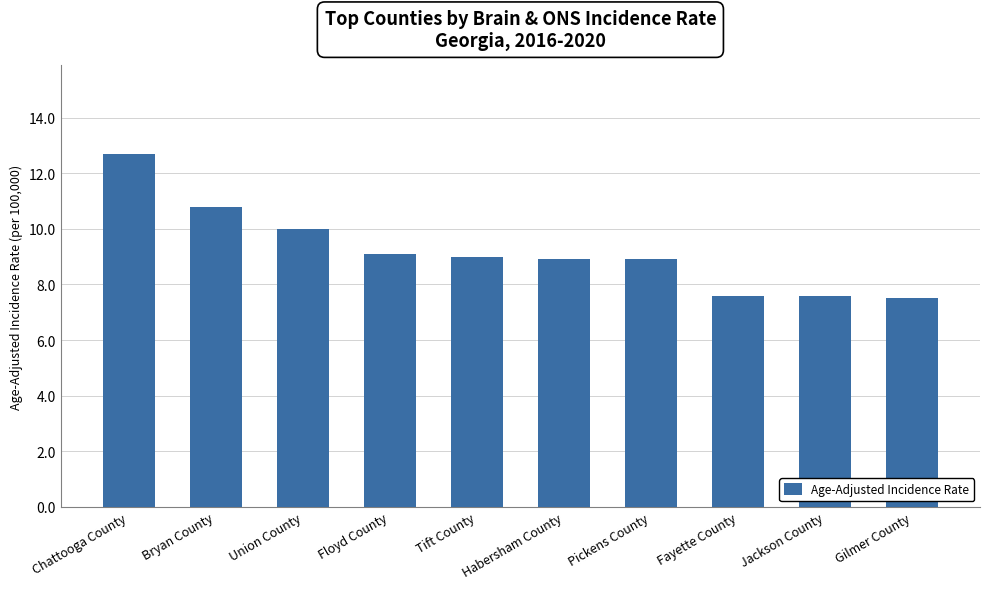

Which category has the highest value across all series?

Chattooga County